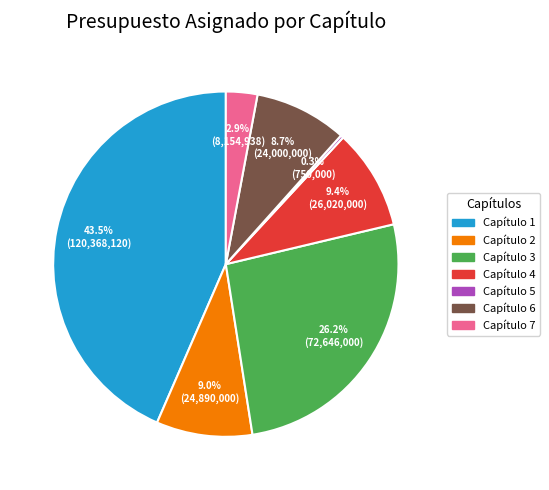

Which slice is the largest?

Capítulo 1